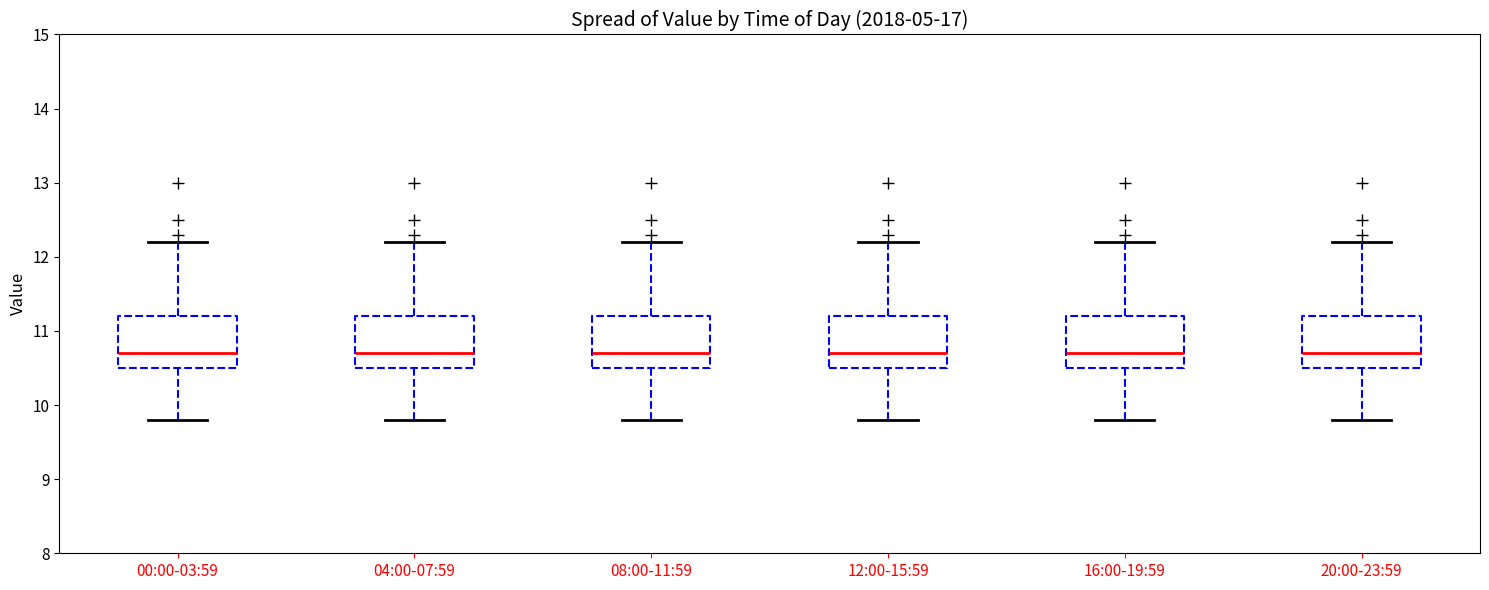

Where is the upper edge of the box for 20:00-23:59 on the y-axis? The values are not printed on the chart, so give them approximately, as read against the axis.

11.2